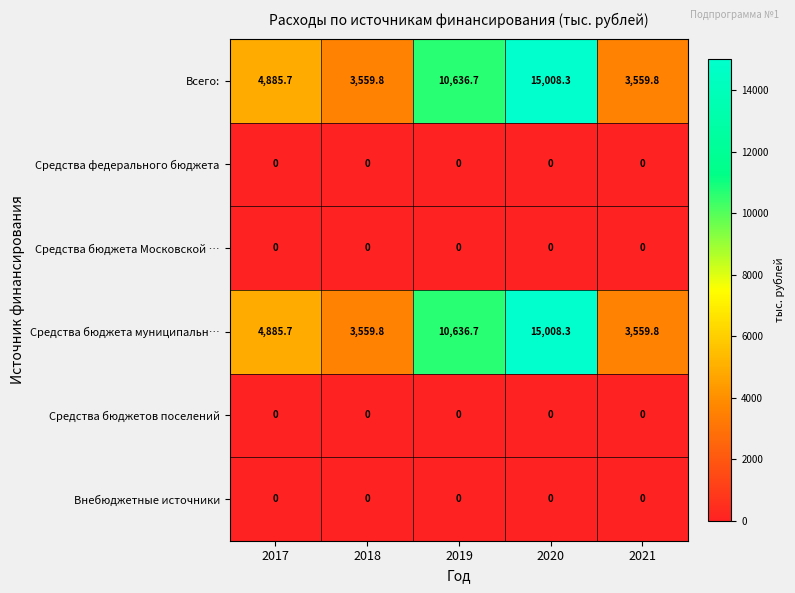

At which category is the sum across all series the highest?

2020